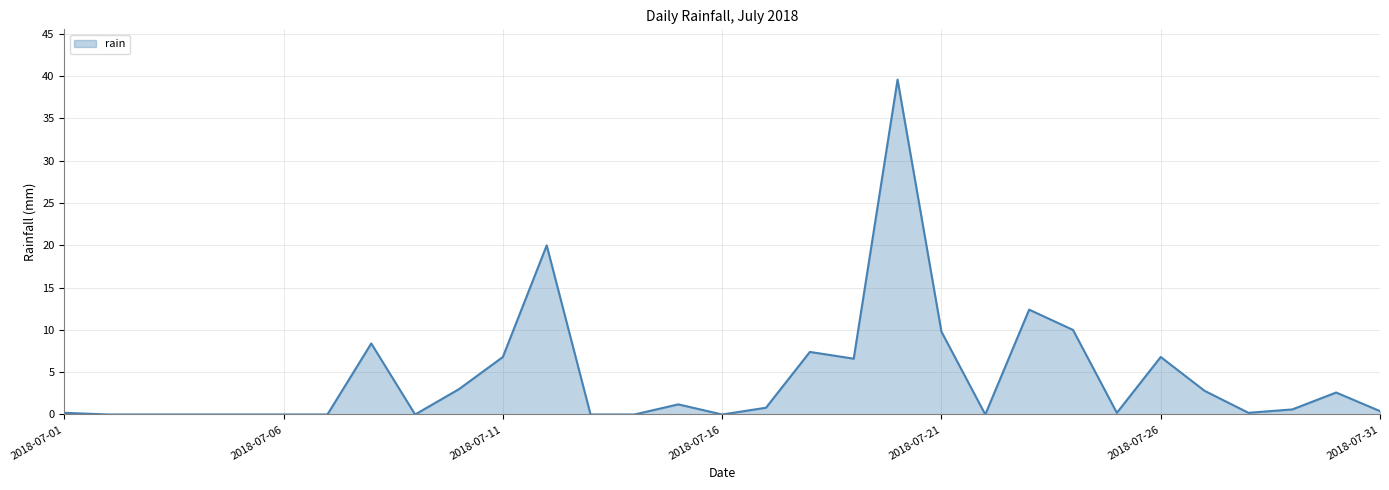

What is the difference between the maximum and minimum values?

39.6